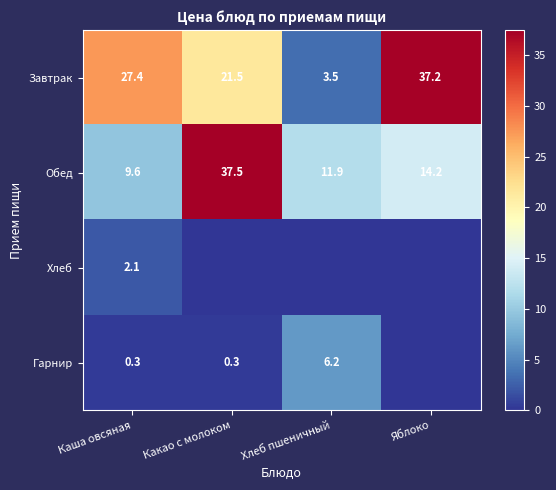

Is the value of Обед at Какао с молоком greater than the value of Завтрак at Каша овсяная?

Yes